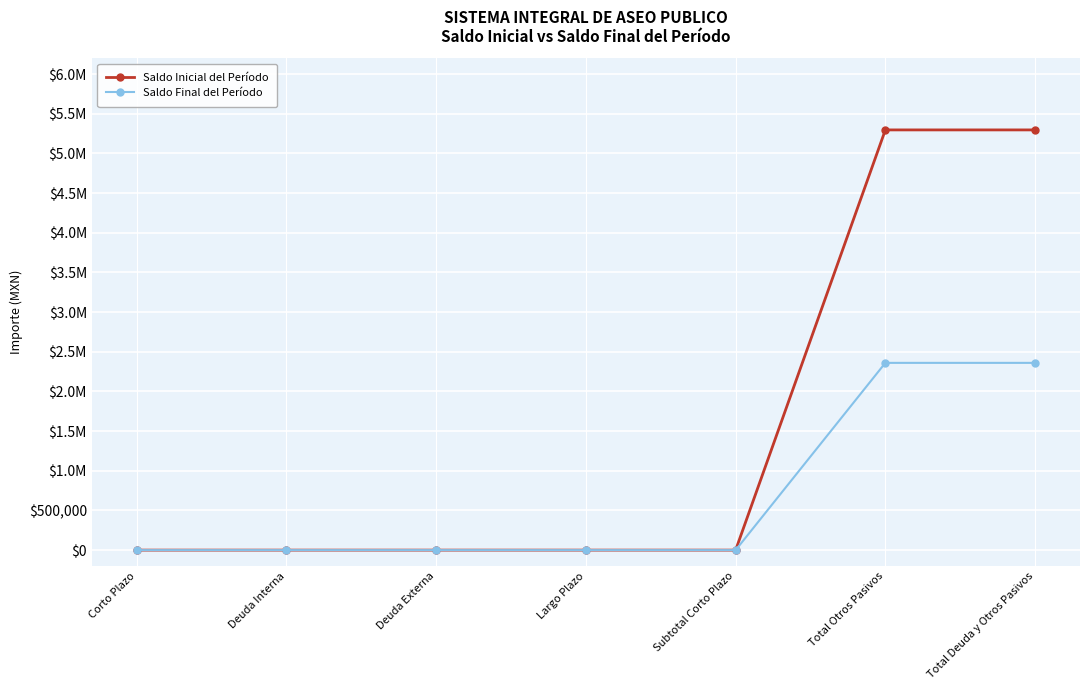

True or false: Saldo Inicial del Período has a value of 5296852.2 at Total Deuda y Otros Pasivos.

True